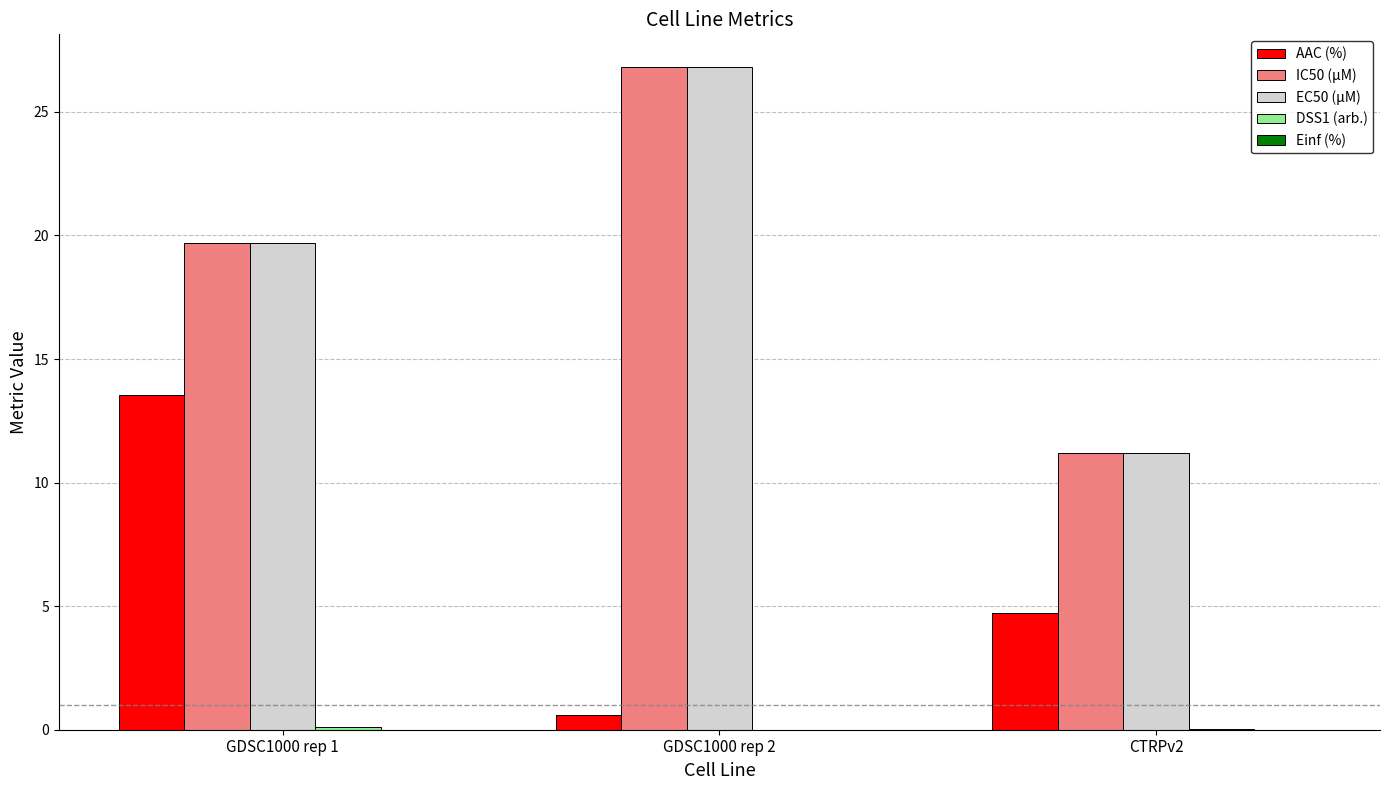

The value of EC50 (µM) at CTRPv2 is 17.8. True or false?

False